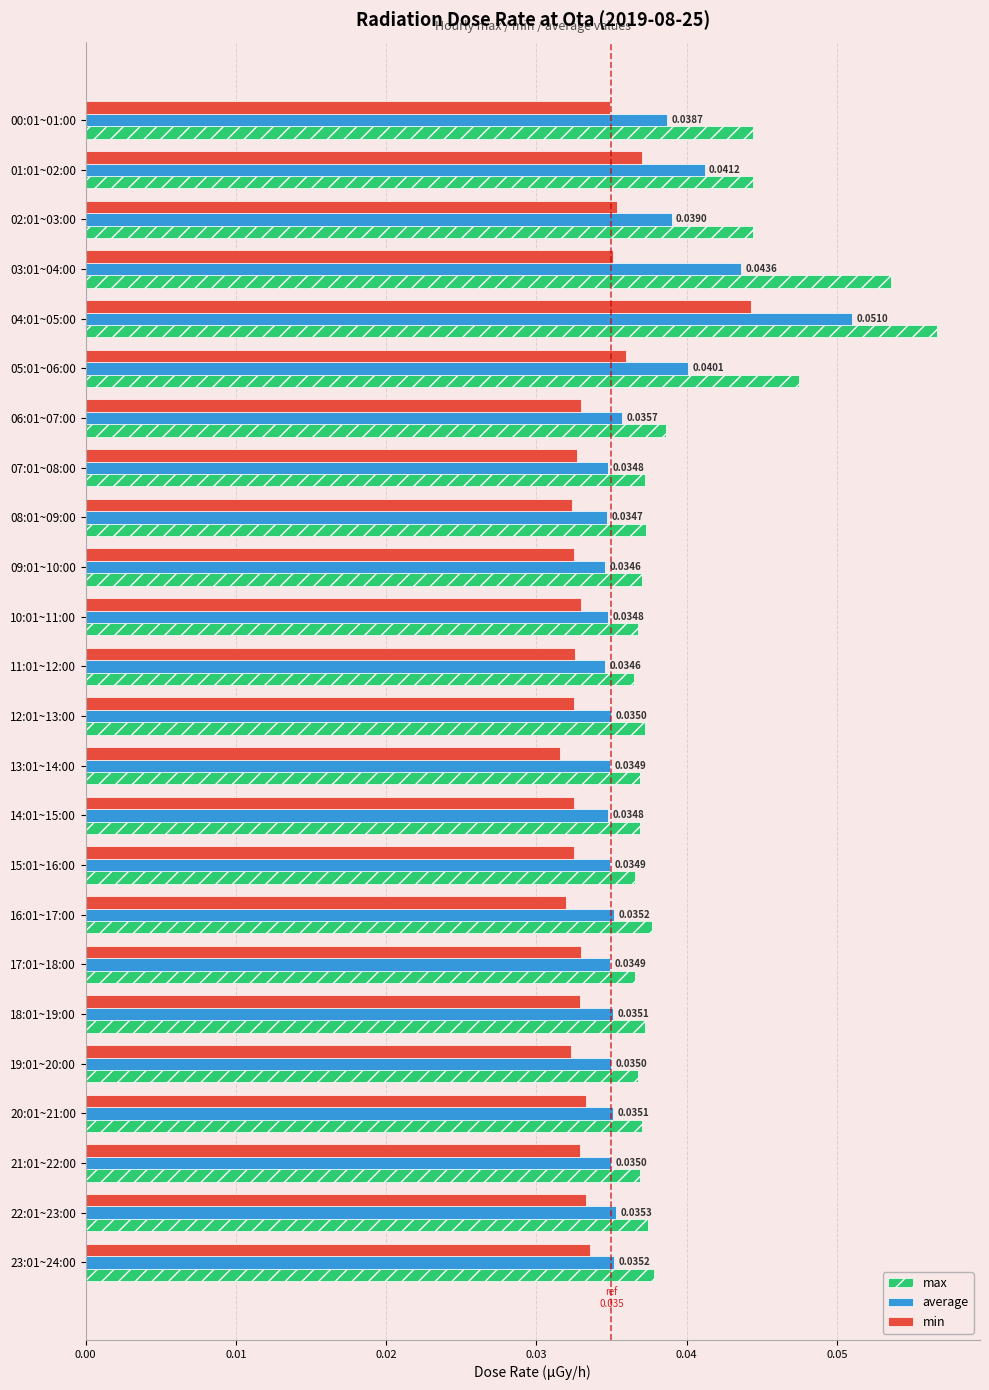

Which series has the largest range (max minus min)?

max